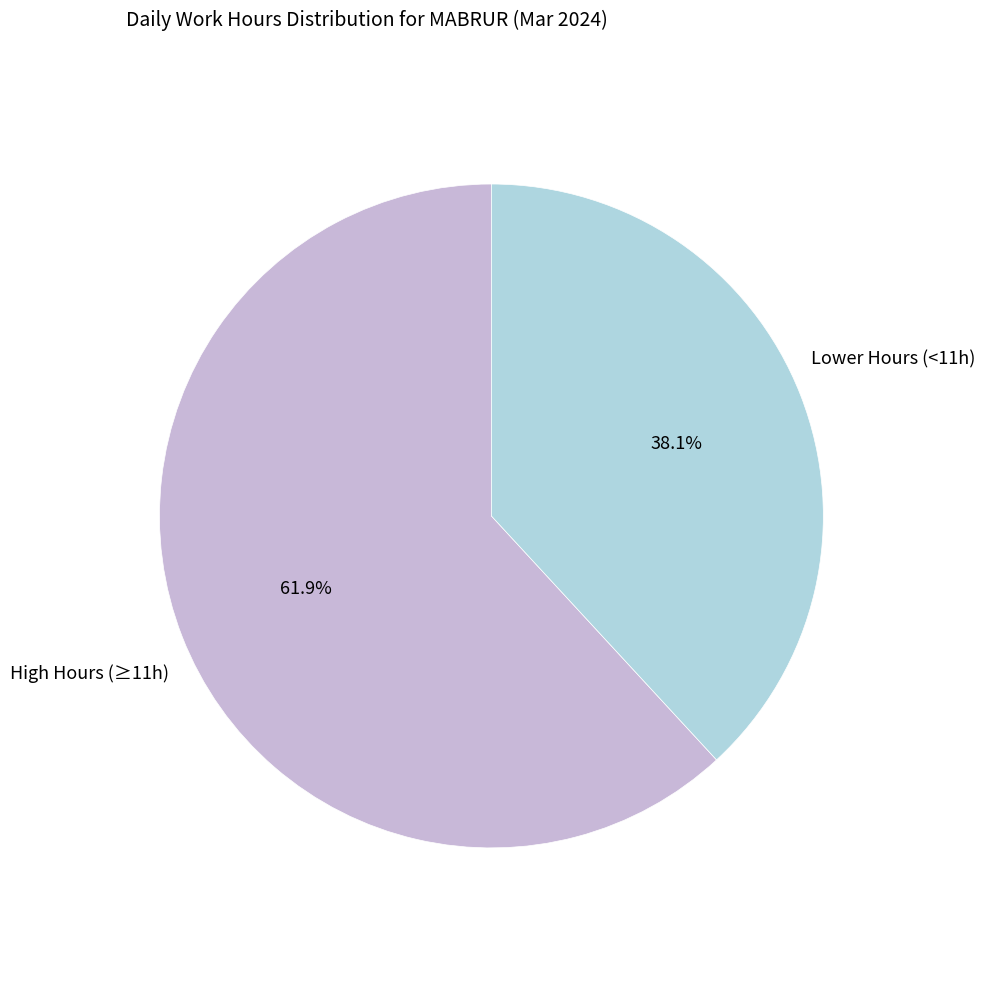

How many slices are in this pie chart?

2